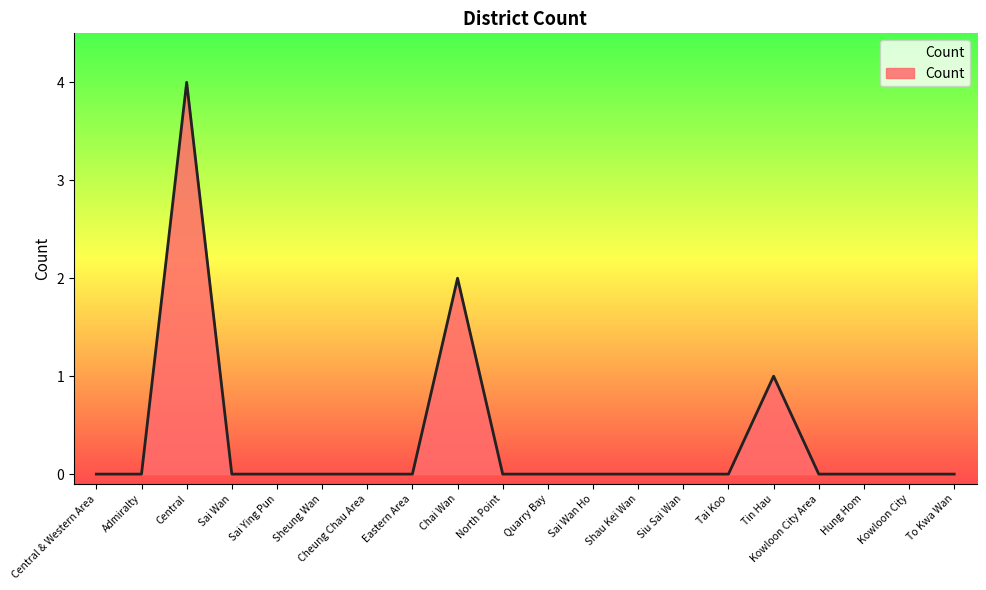

How many distinct data groups are displayed?

1